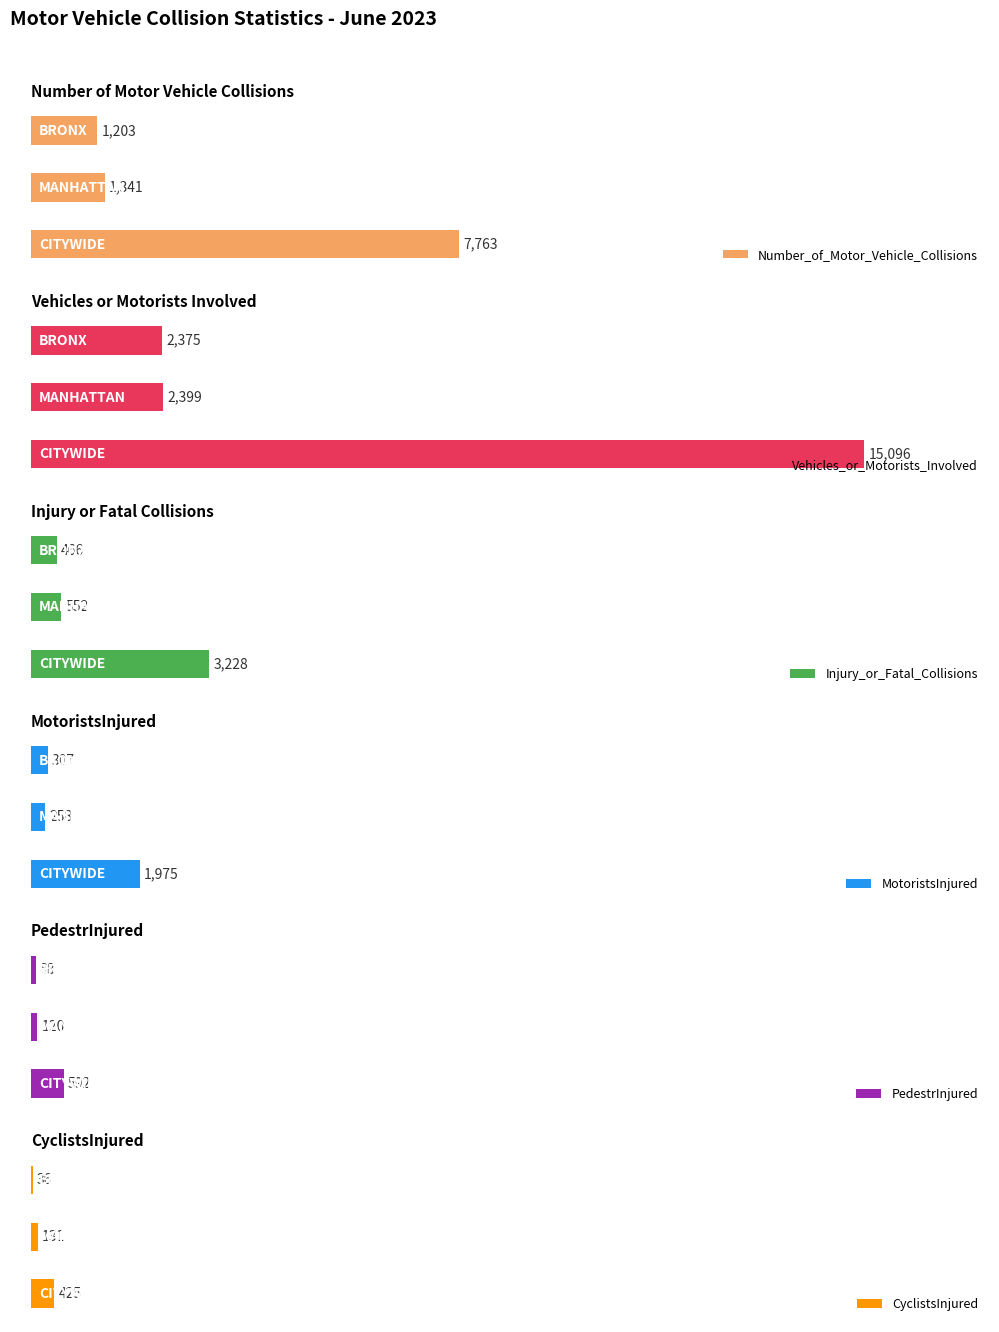

Reading left to right, extract all data points from this chart.

Number_of_Motor_Vehicle_Collisions: CITYWIDE=7763	MANHATTAN=1341	BRONX=1203
Vehicles_or_Motorists_Involved: CITYWIDE=15096	MANHATTAN=2399	BRONX=2375
Injury_or_Fatal_Collisions: CITYWIDE=3228	MANHATTAN=552	BRONX=466
MotoristsInjured: CITYWIDE=1975	MANHATTAN=258	BRONX=307
PedestrInjured: CITYWIDE=592	MANHATTAN=120	BRONX=88
CyclistsInjured: CITYWIDE=425	MANHATTAN=131	BRONX=36